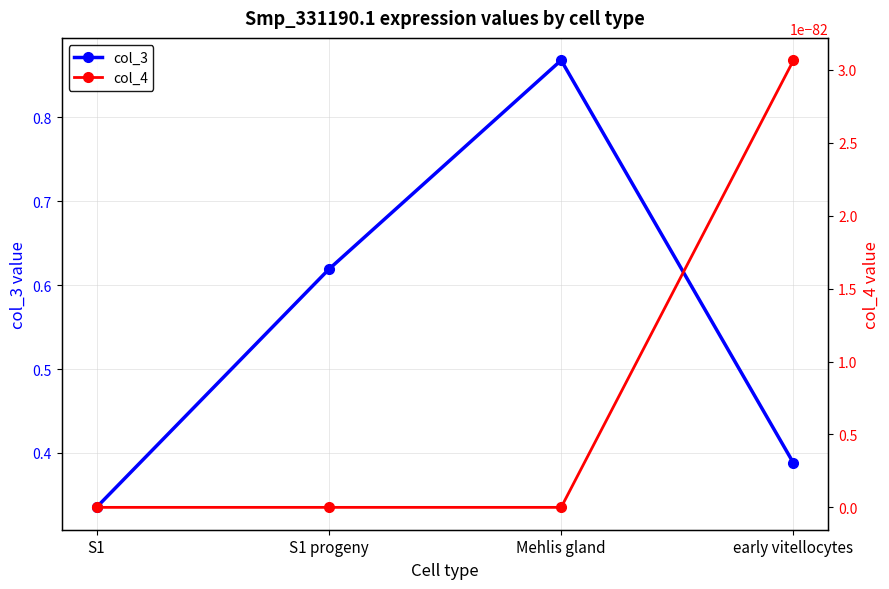

Reading right to left, extract all data points from this chart.

col_3: early vitellocytes=0.4	Mehlis gland=0.9	S1 progeny=0.6	S1=0.3
col_4: early vitellocytes=0.0	Mehlis gland=0.0	S1 progeny=0.0	S1=0.0